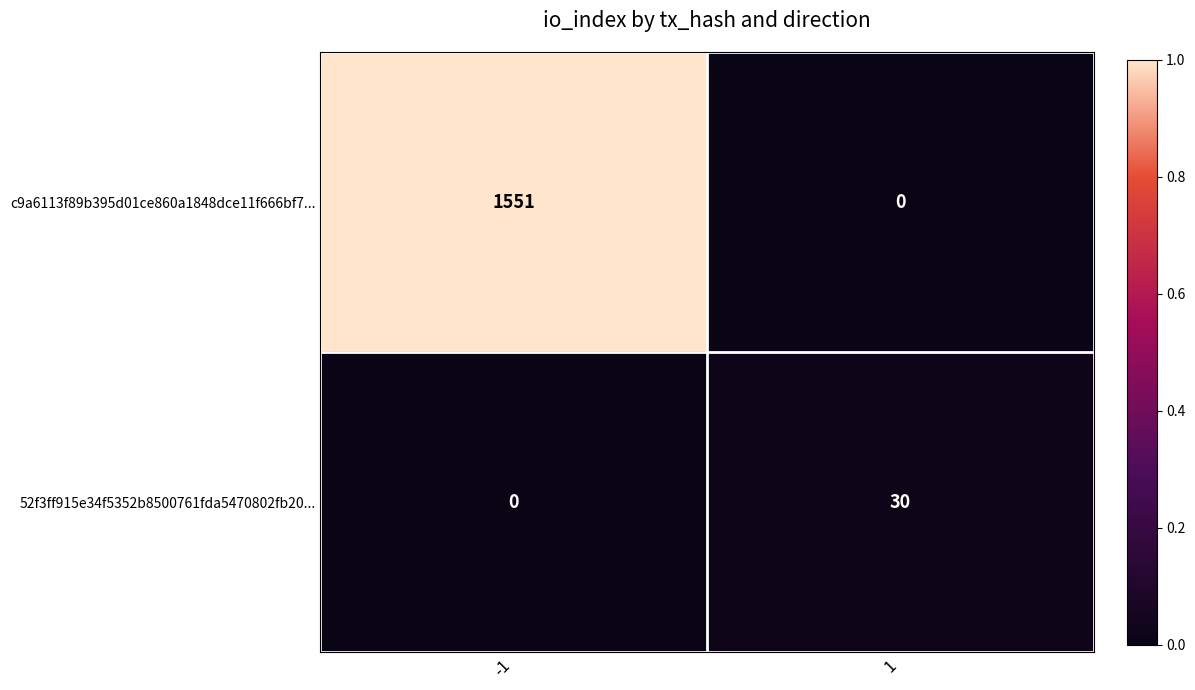

Count the number of data series in this chart.

2